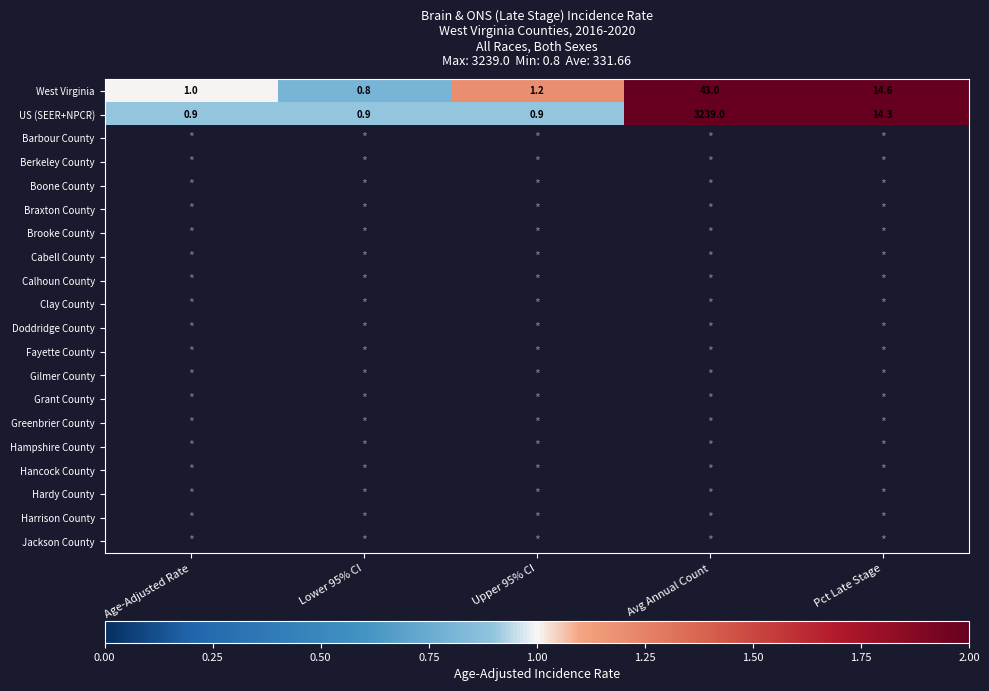

The value of West Virginia at Age-Adjusted Rate is 1.6. True or false?

False